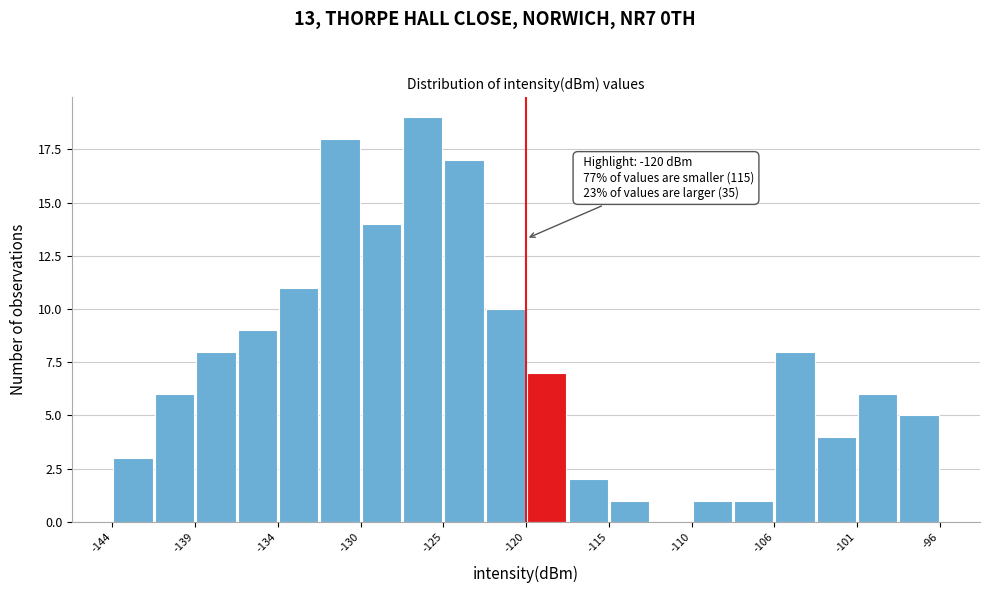

Which range on the x-axis has the tallest bar?

-127.2 to -124.8